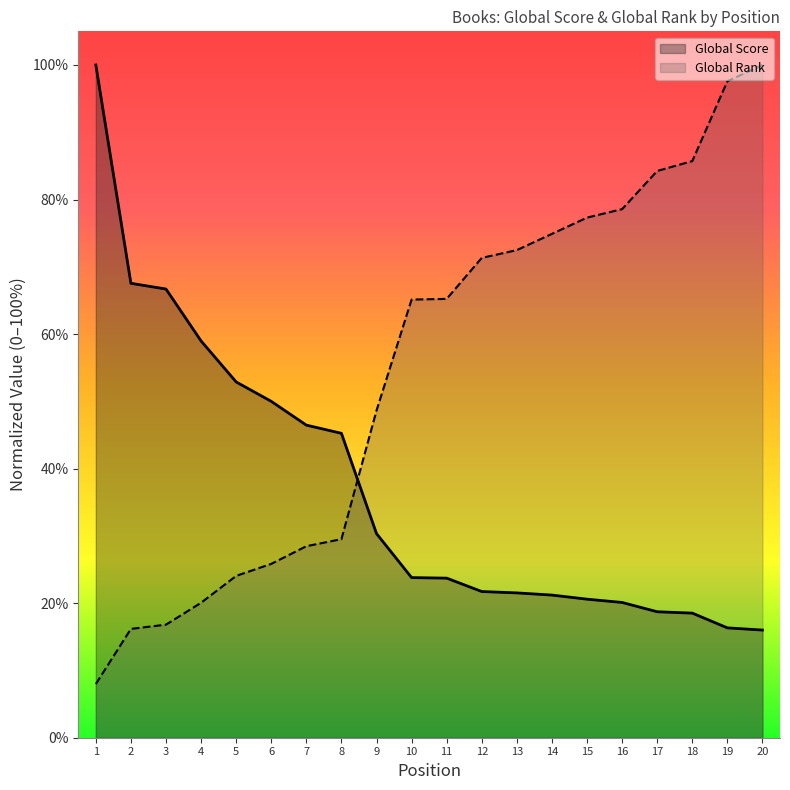

Is it true that Global Score equals 29.8 at 15?

False